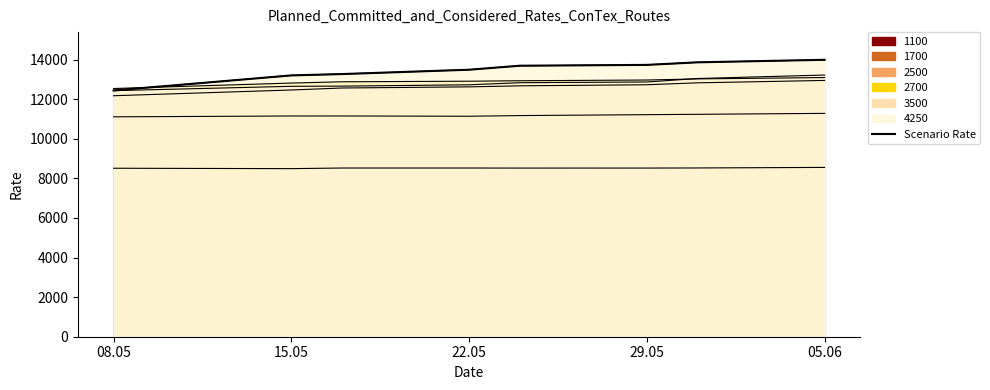

Where is the data nearest to the value 13212?

15.05